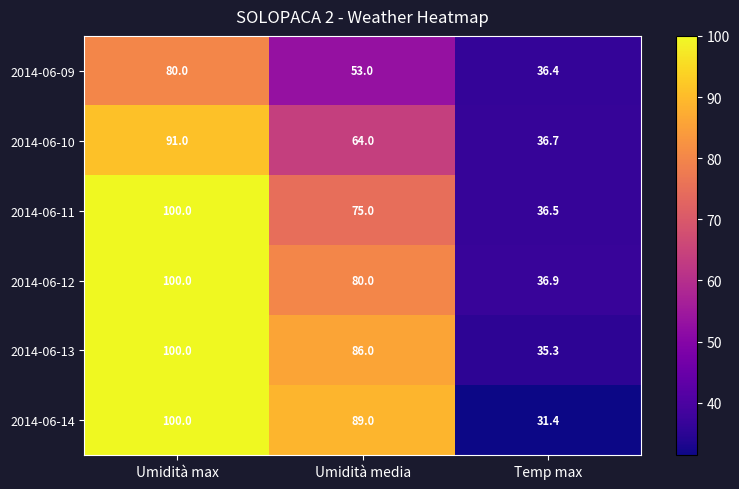

List the labels in order of 2014-06-09 value, smallest first.

Temp max, Umidità media, Umidità max